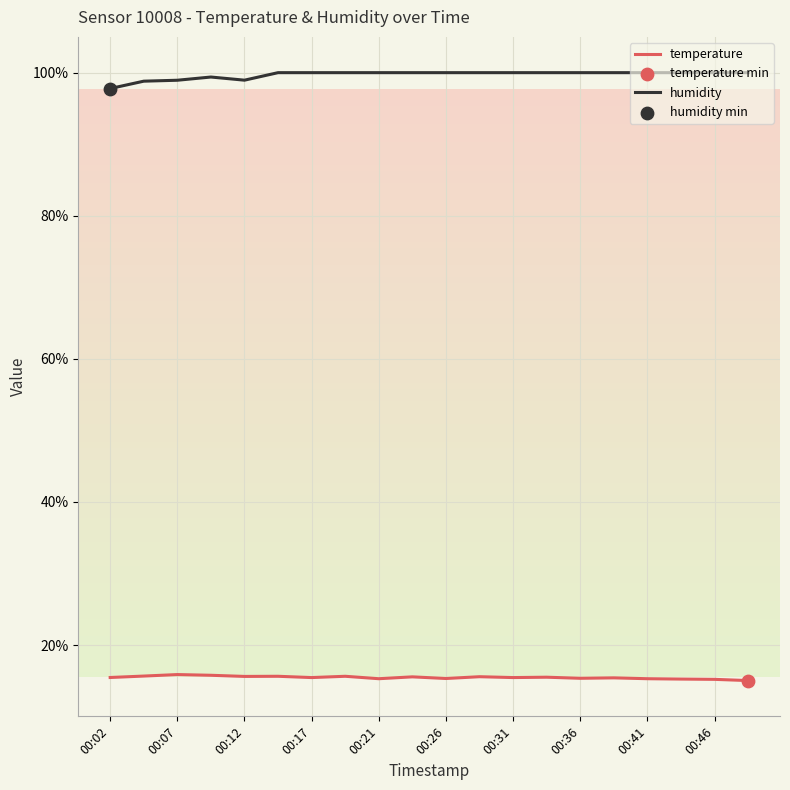

Which series has the largest total across all categories?

humidity